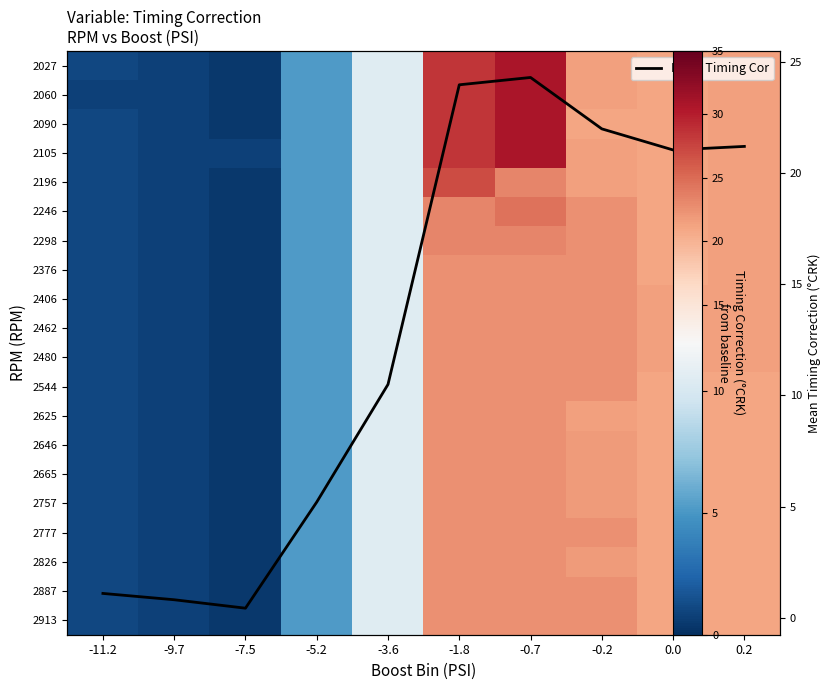

The 2246 series shows 5.2 at -5.2. True or false?

True